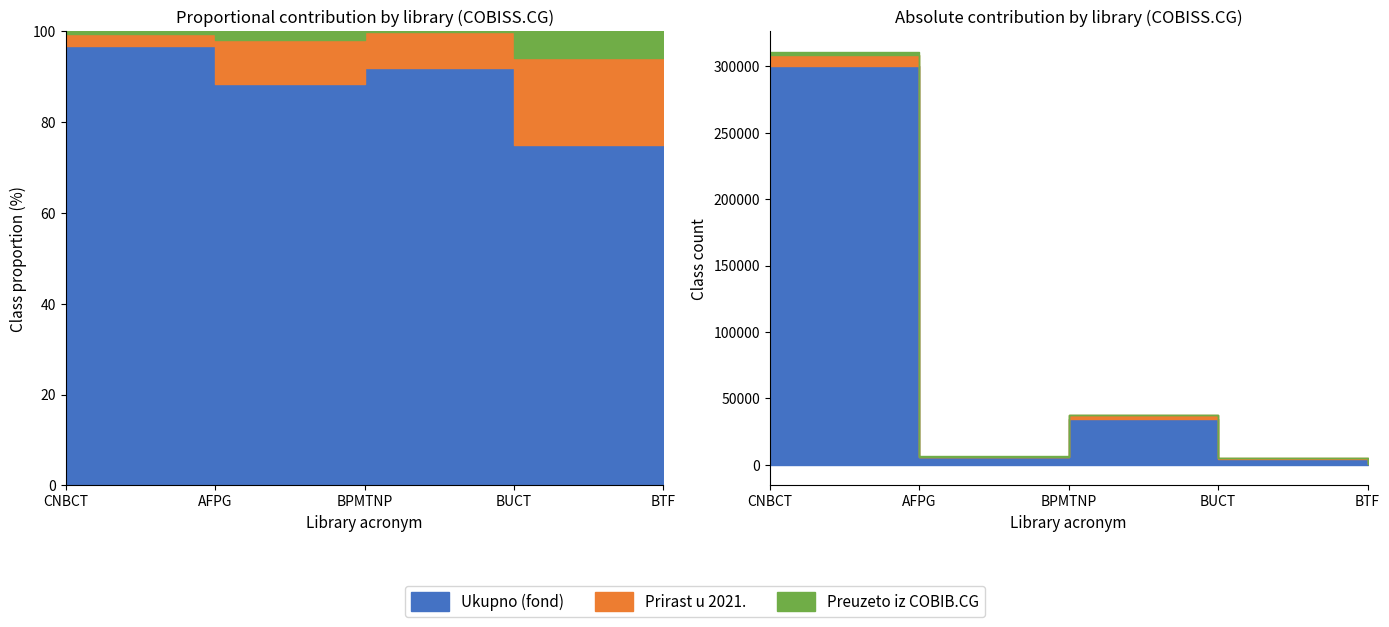

What is the label of the 3rd point from the right?

BPMTNP